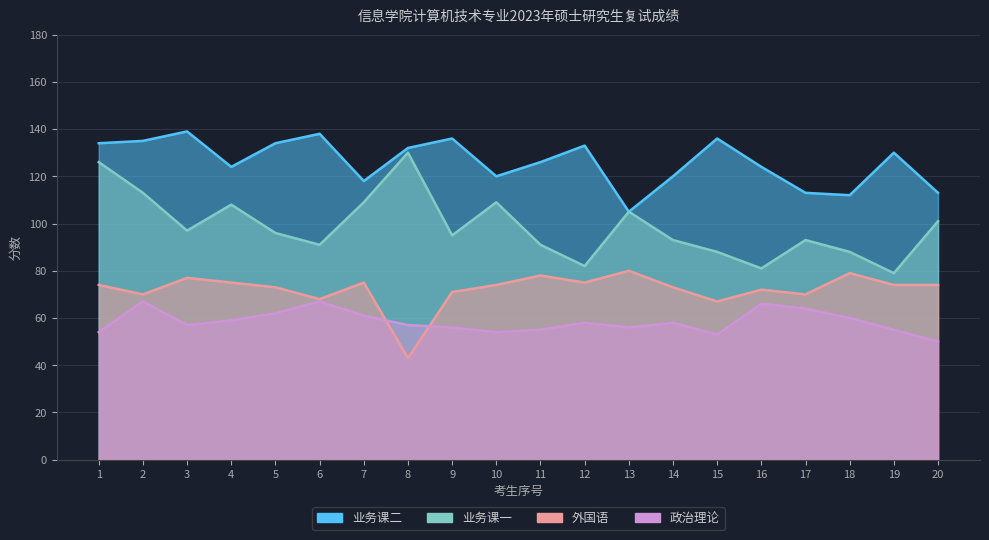

List the series in order of their overall mean, lowest first.

政治理论, 外国语, 业务课一, 业务课二